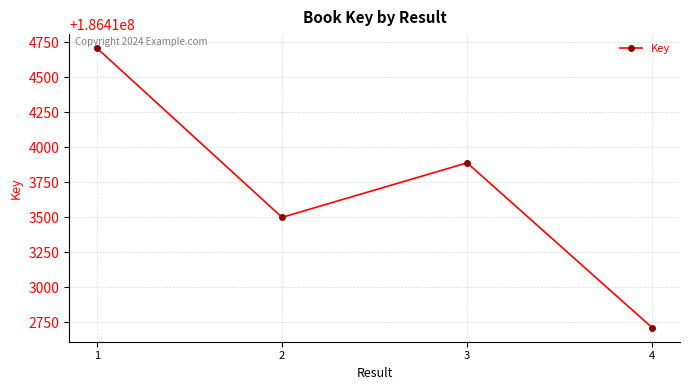

List the labels in order of value, largest first.

1, 3, 2, 4